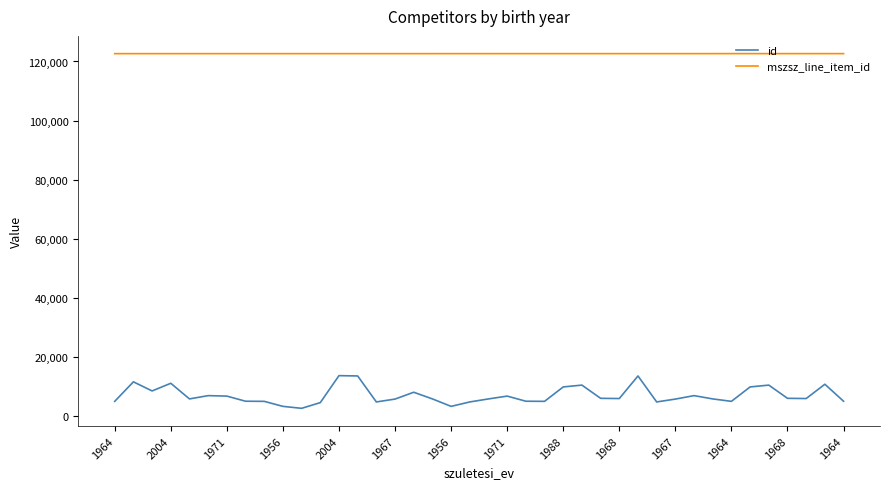

How many distinct data groups are displayed?

2